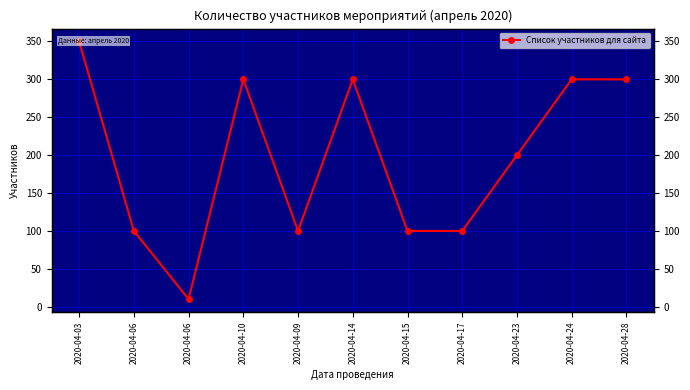

Does the chart display data point markers on the line(s)?

Yes